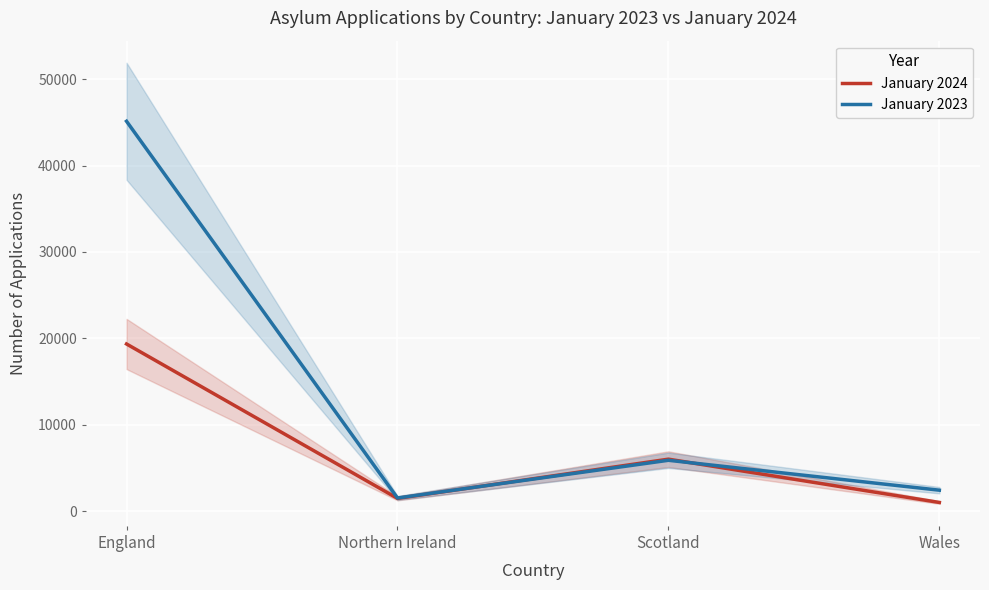

At which label does January 2024 first exceed 6047?

England